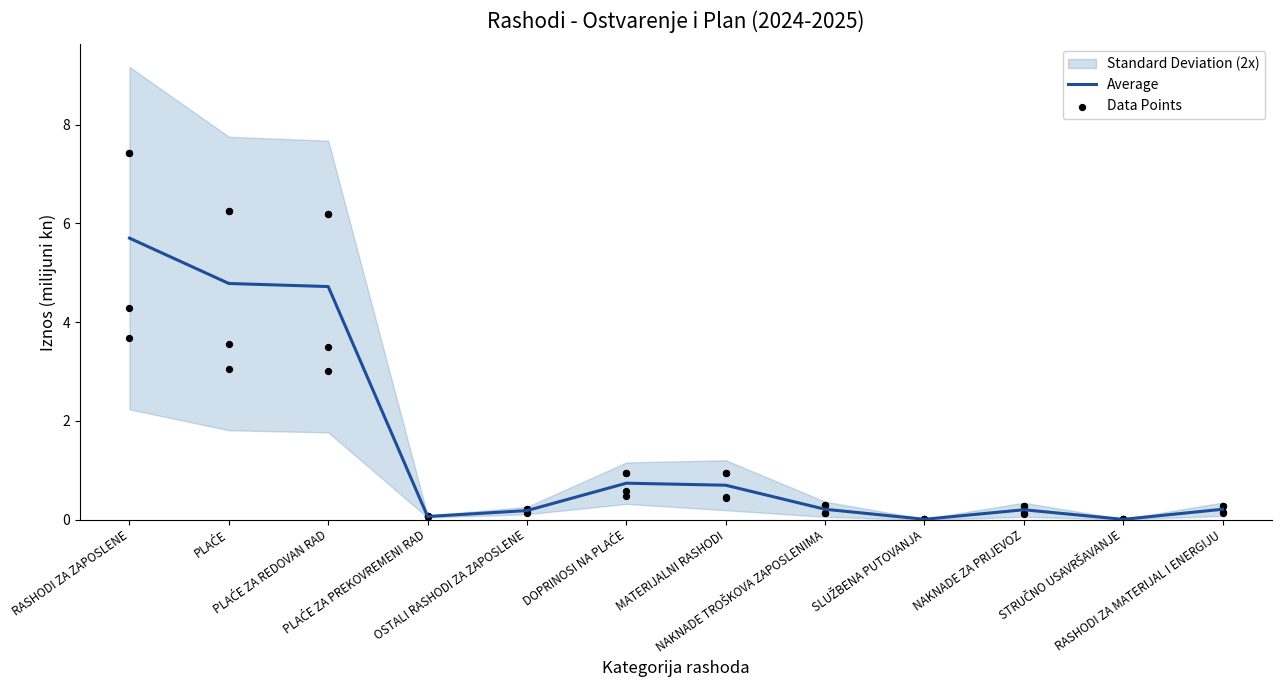

What is the change in value from OSTALI RASHODI ZA ZAPOSLENE to STRUČNO USAVRŠAVANJE?

-0.2